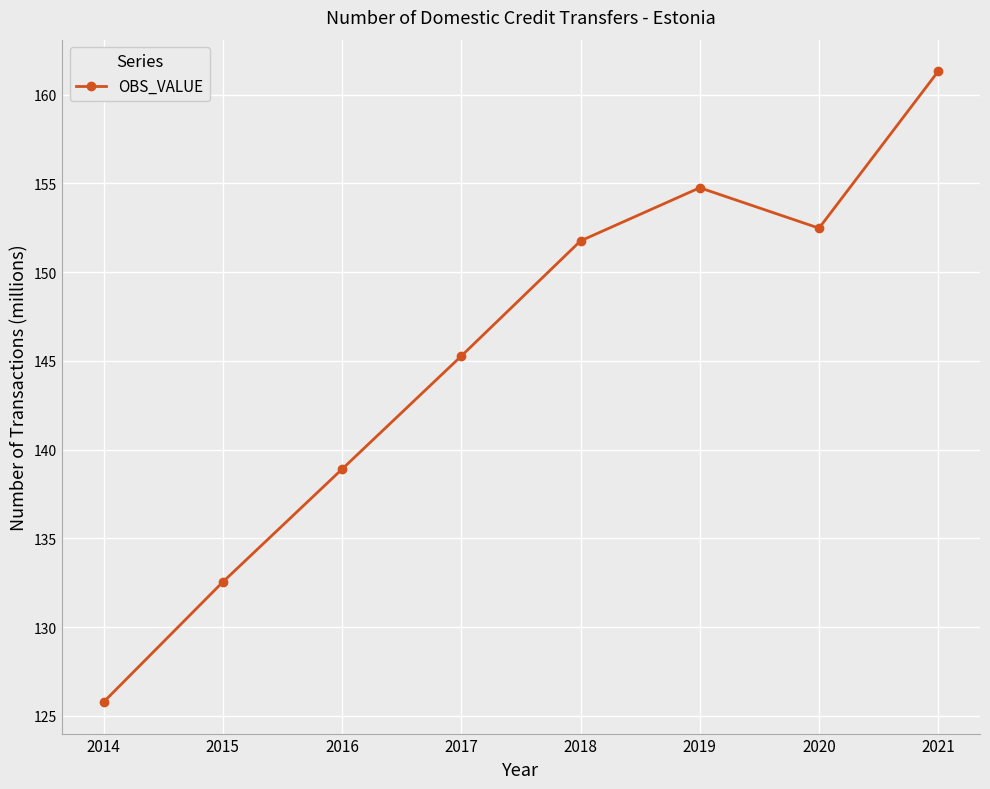

The chart shows a value of 74.7 at 2015. True or false?

False